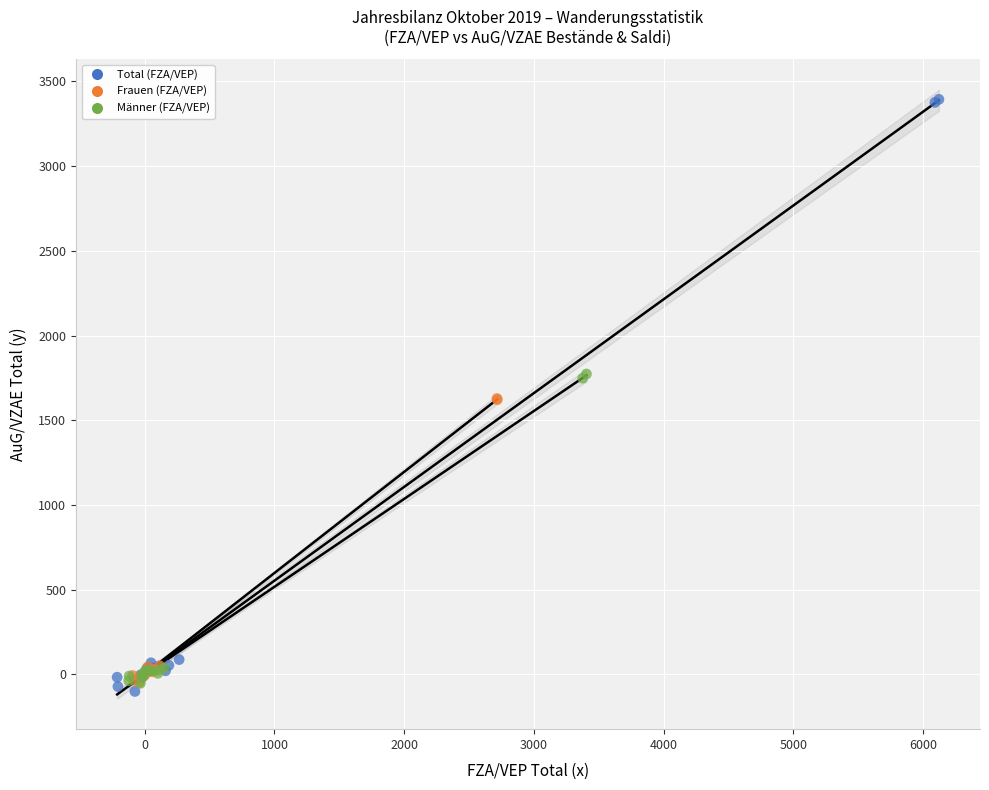

Which series contains the lowest Y value?

Total (FZA/VEP)